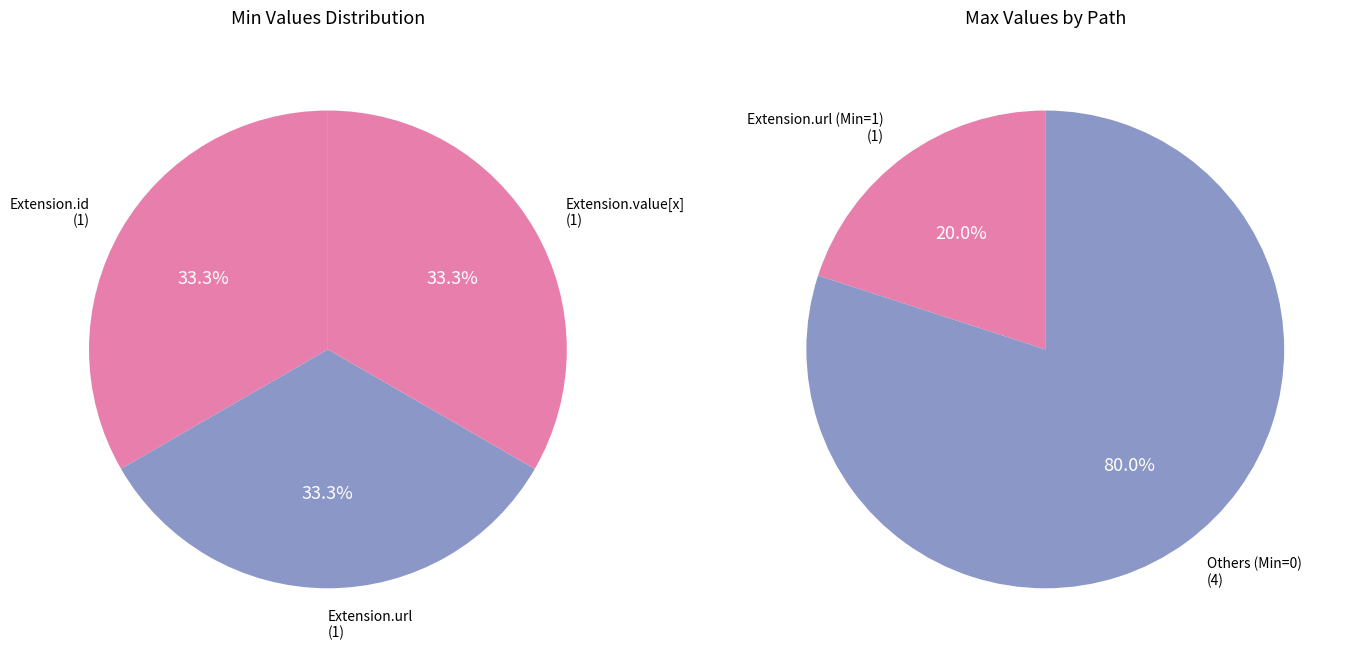

Count the number of slices in the pie.

5